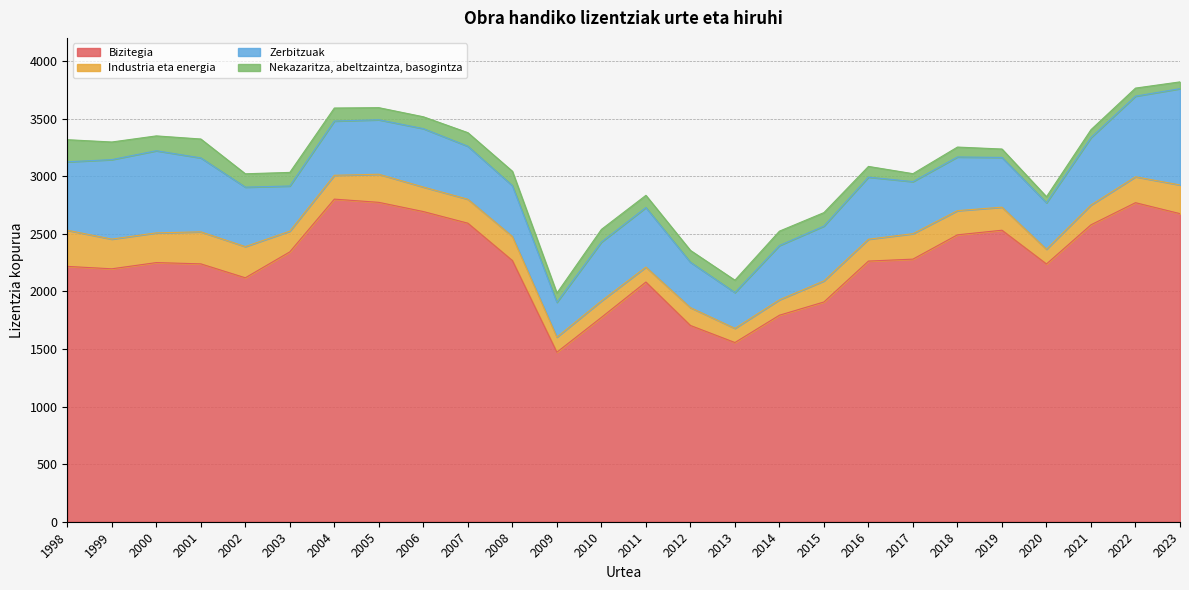

The value of Industria eta energia at 2012 is 232. True or false?

False